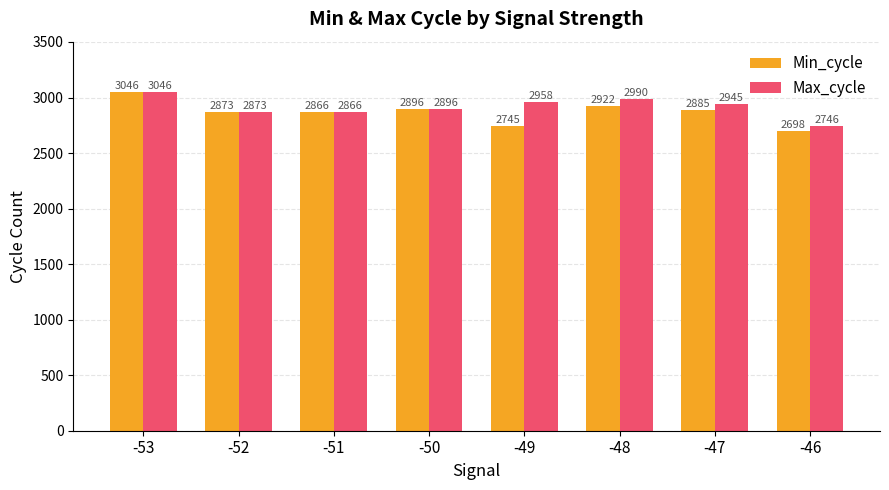

At -46, list the series in order from smallest to largest.

Min_cycle, Max_cycle